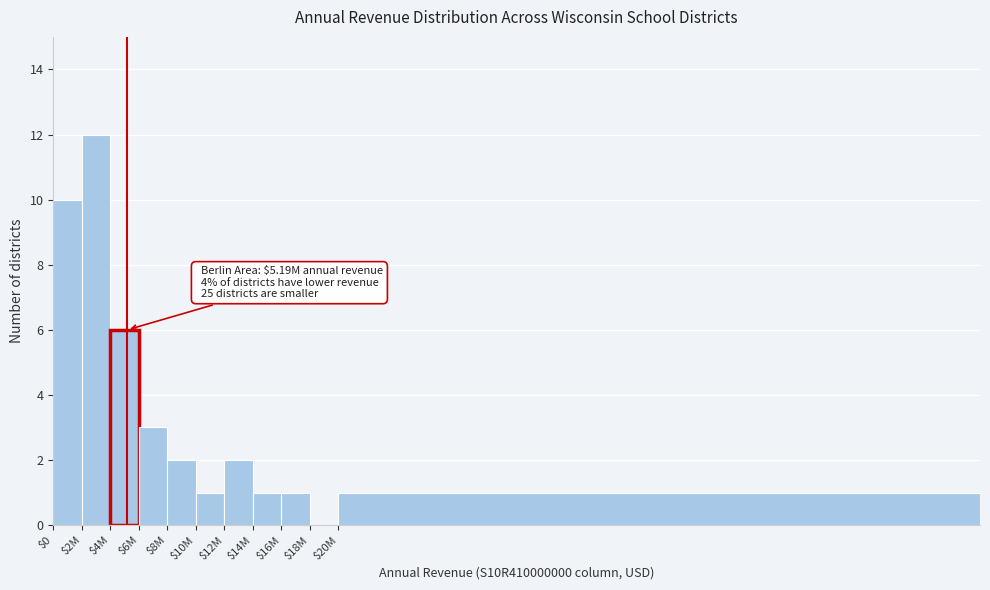

Which label corresponds to the largest value in the chart?

$2M